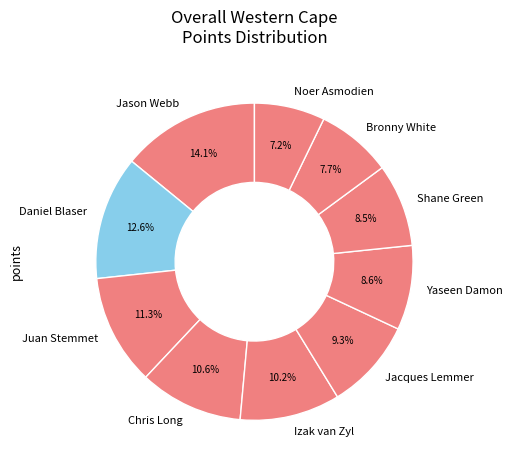

What is the largest slice in the pie chart?

Jason Webb